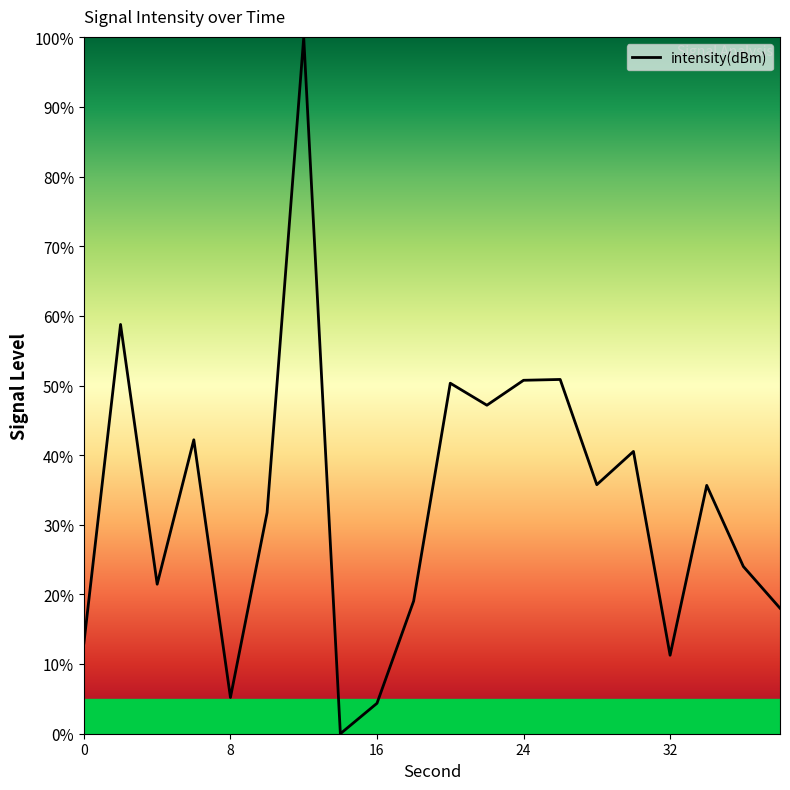

What is the greatest value displayed?

100.0